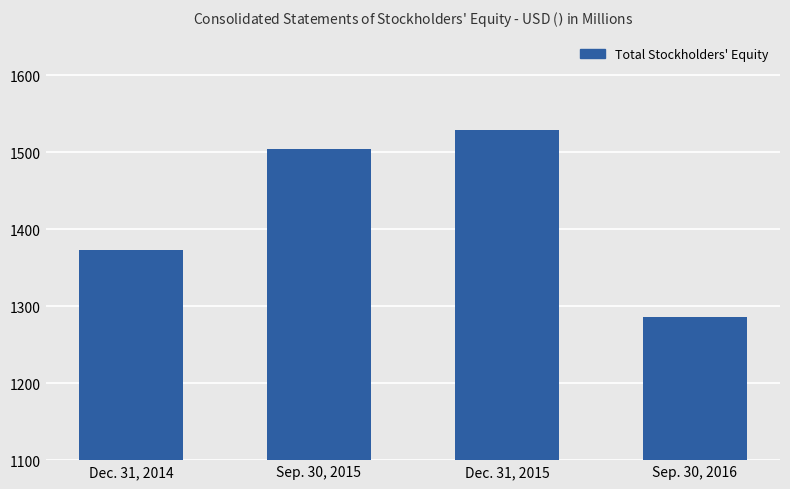

How many data points does each series have?

4